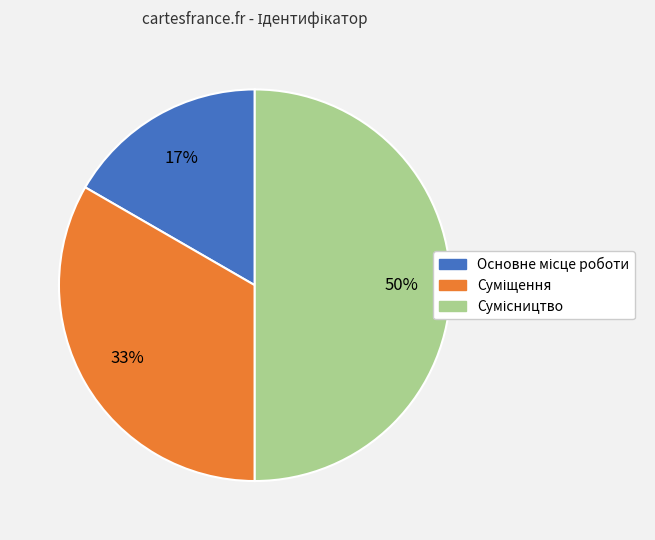

To the nearest percent, what is the average slice percentage?

33%